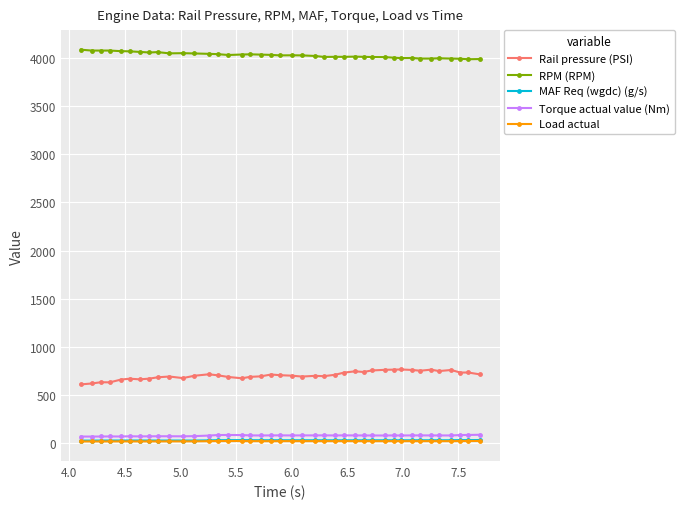

True or false: MAF Req (wgdc) (g/s) has more than 0 points higher than both neighbors.

True